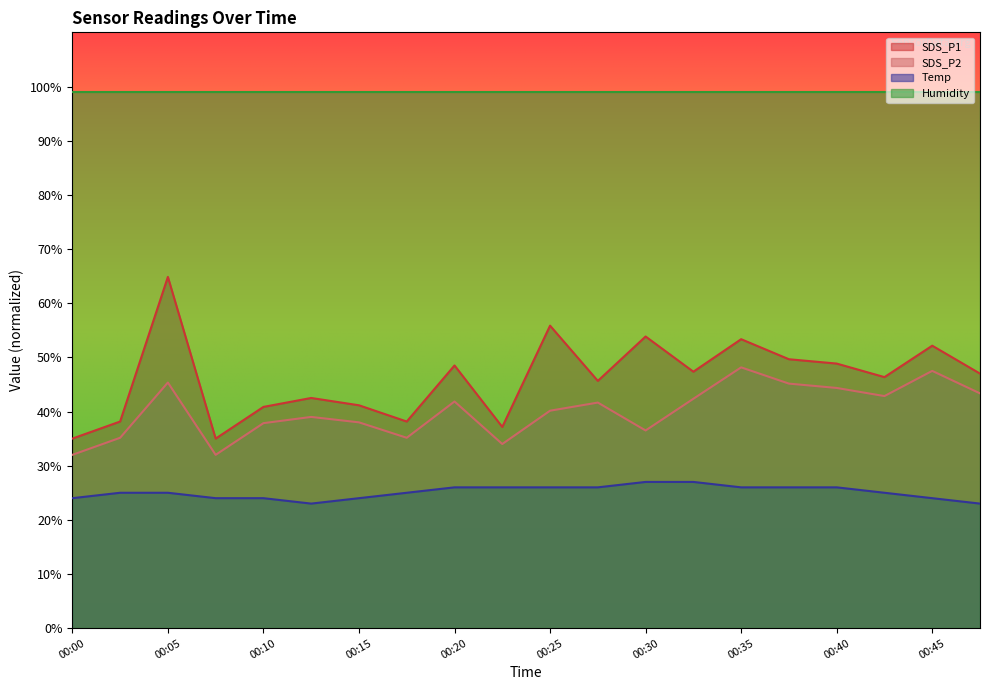

Which series has the largest range (max minus min)?

SDS_P1